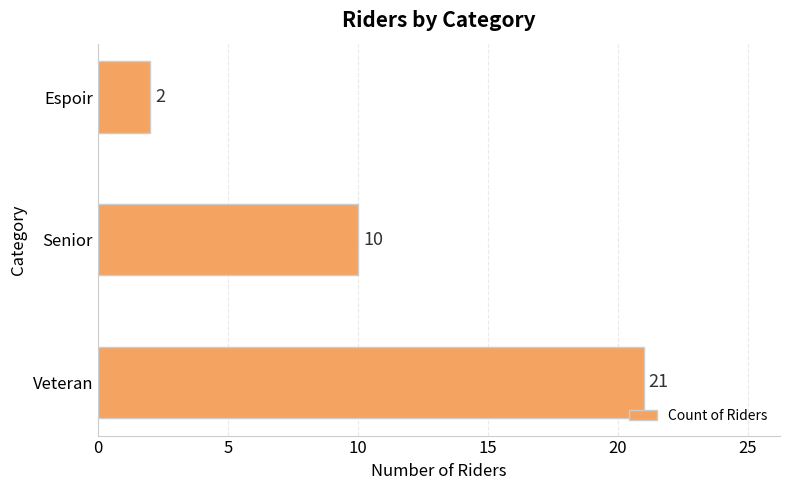

Between Senior and Veteran, which is larger?

Veteran